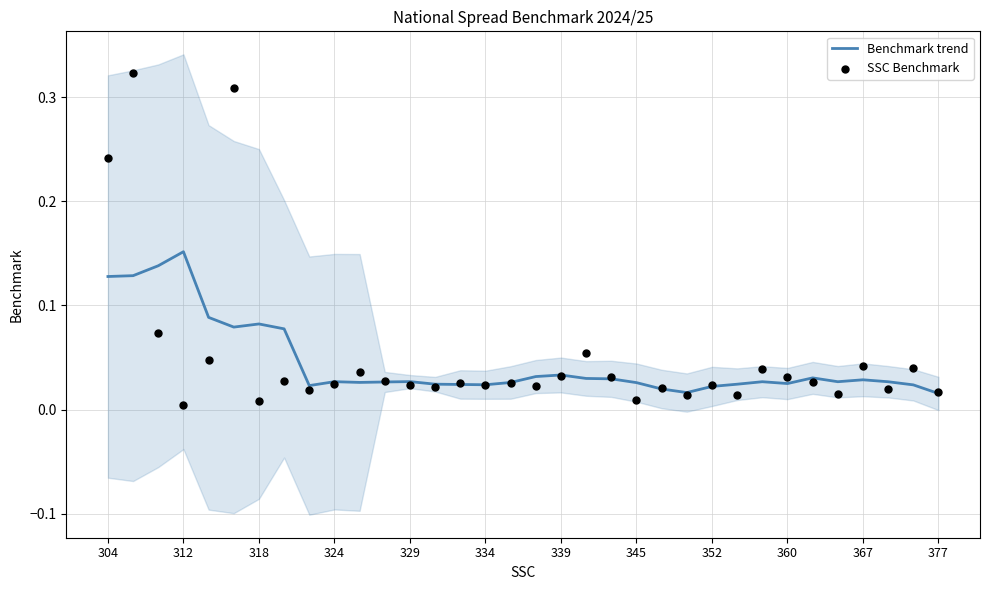

At how many categories does at least one series exceed 0?

34